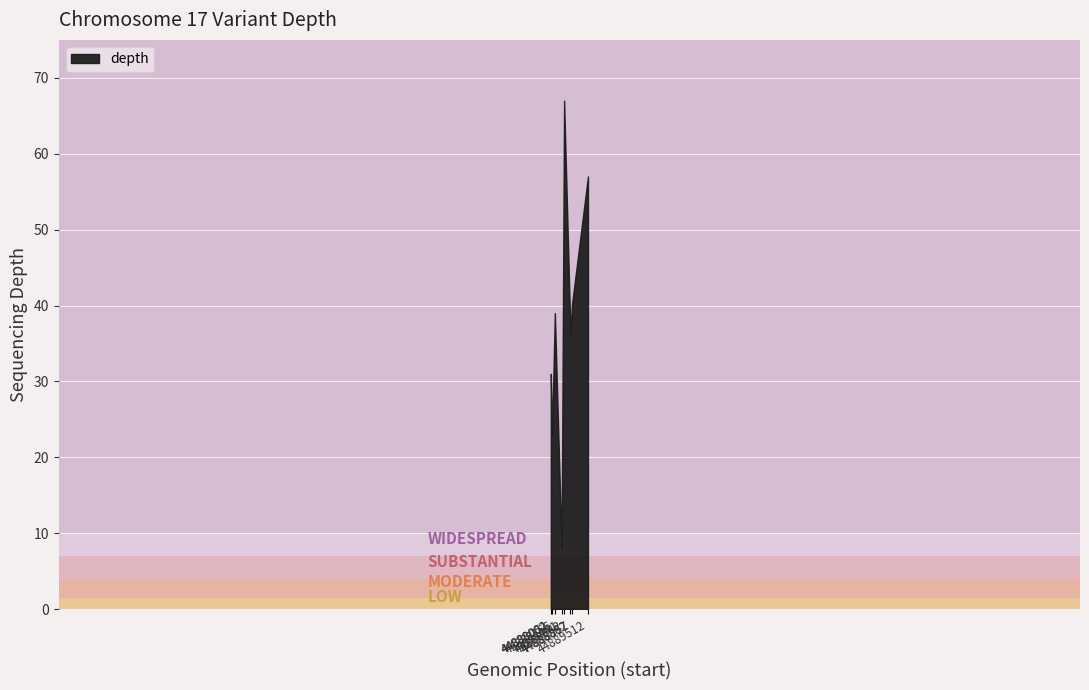

The value at 44888857 is 40. True or false?

True